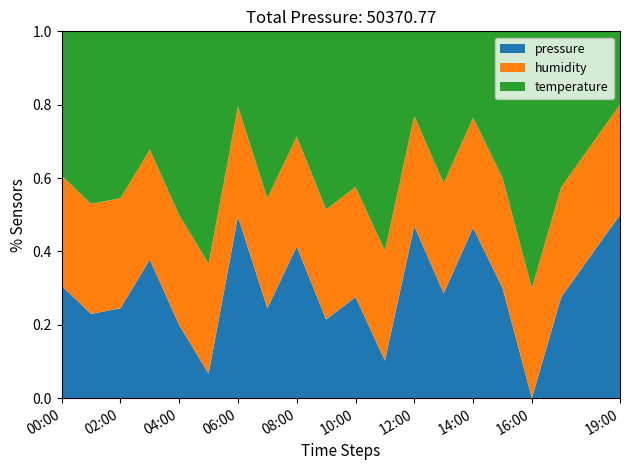

What are all the series names shown in the legend?

pressure, humidity, temperature